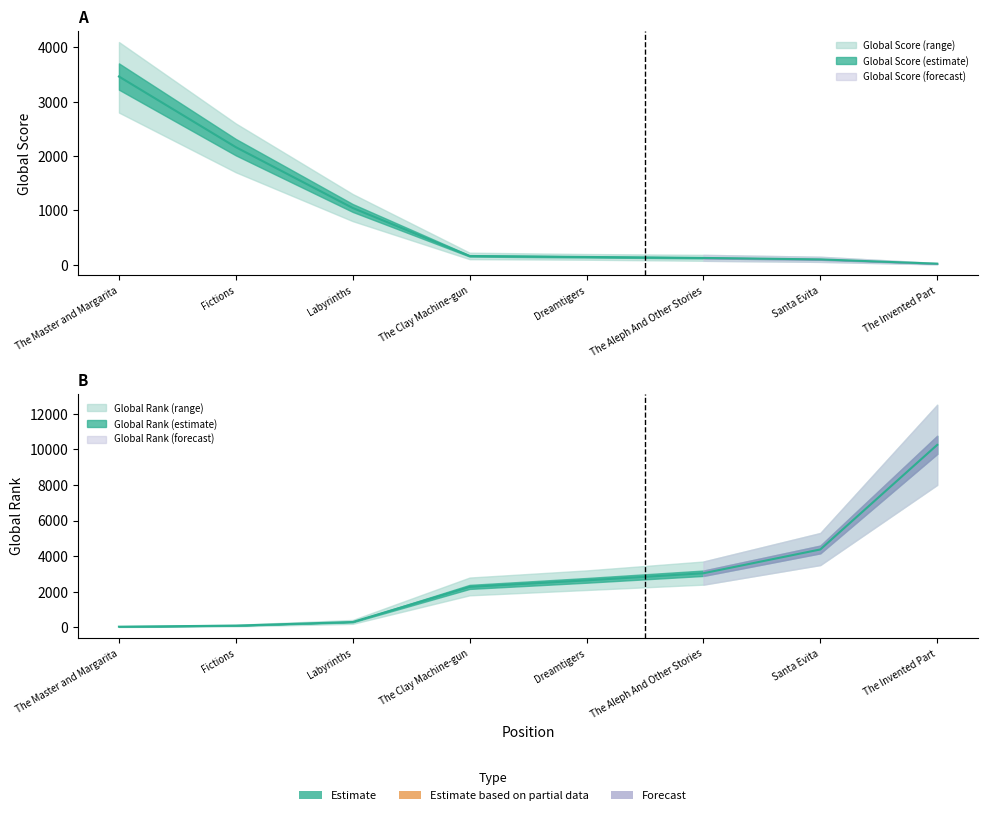

Which series has the widest spread of values?

Global Rank